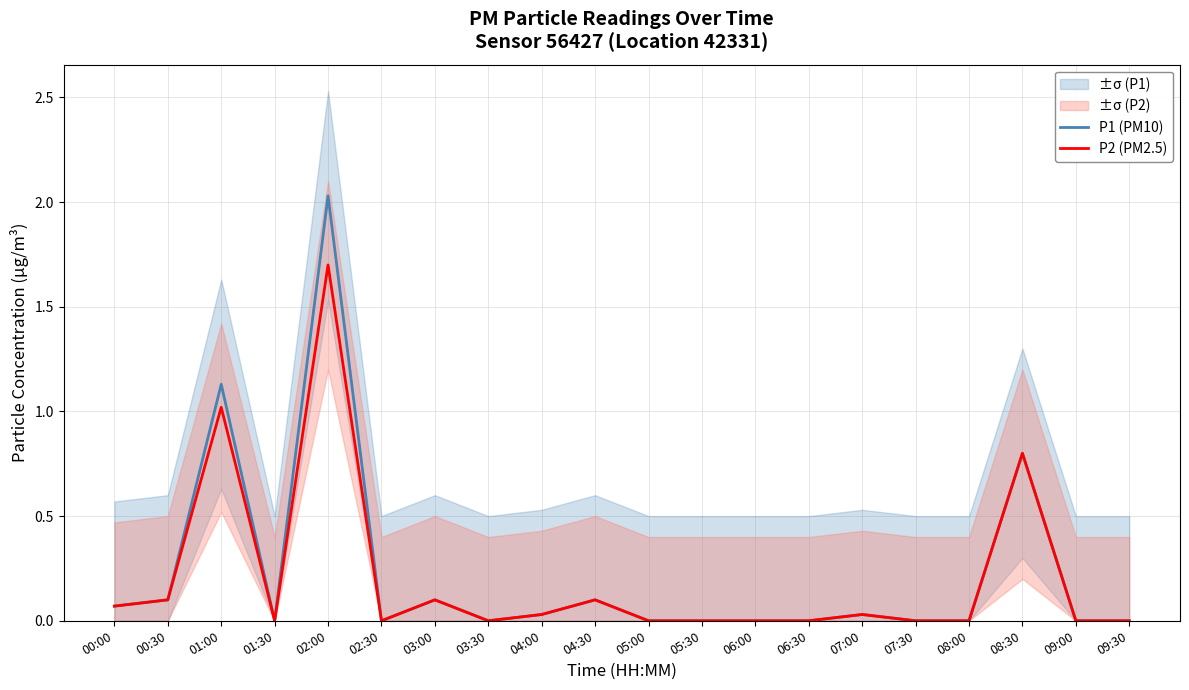

Rank the series by their maximum value, from lowest to highest.

P2 (PM2.5), P1 (PM10)